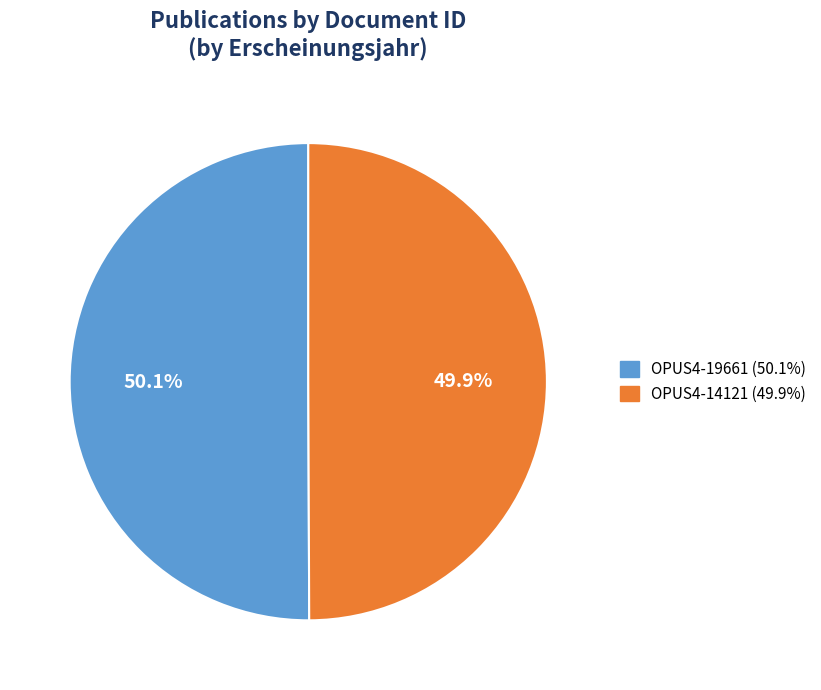

Count the number of slices in the pie.

2